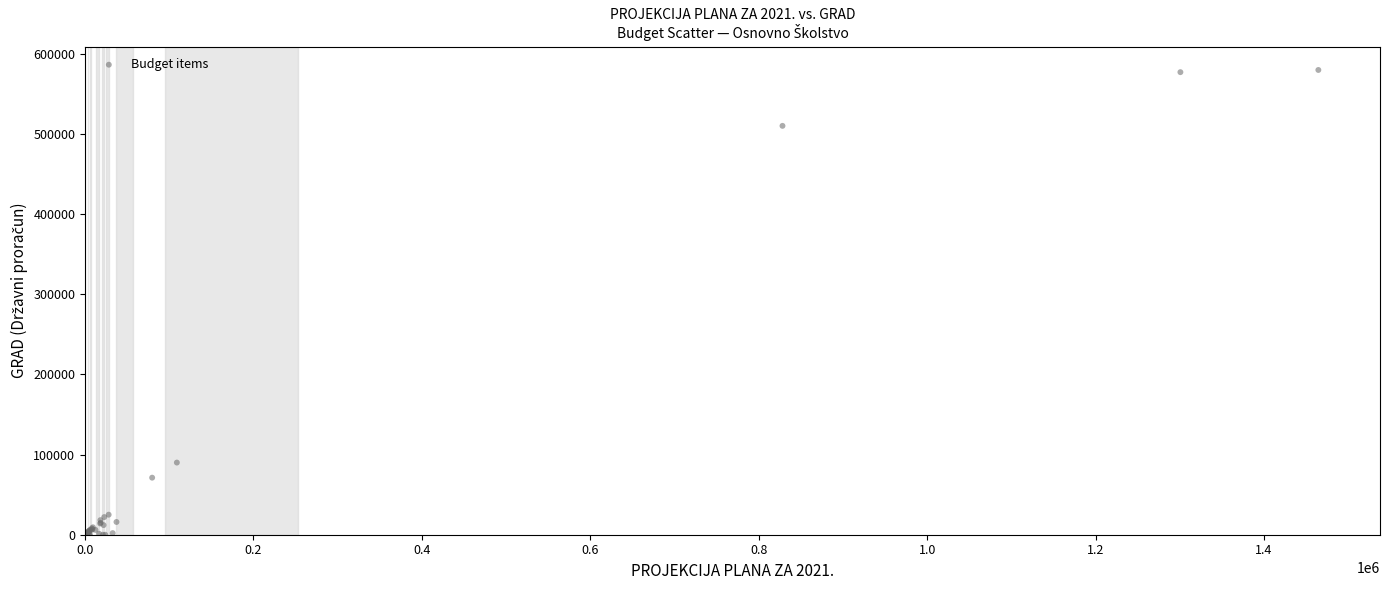

What Y value in the scatter plot is closest to 289854?

90000.0